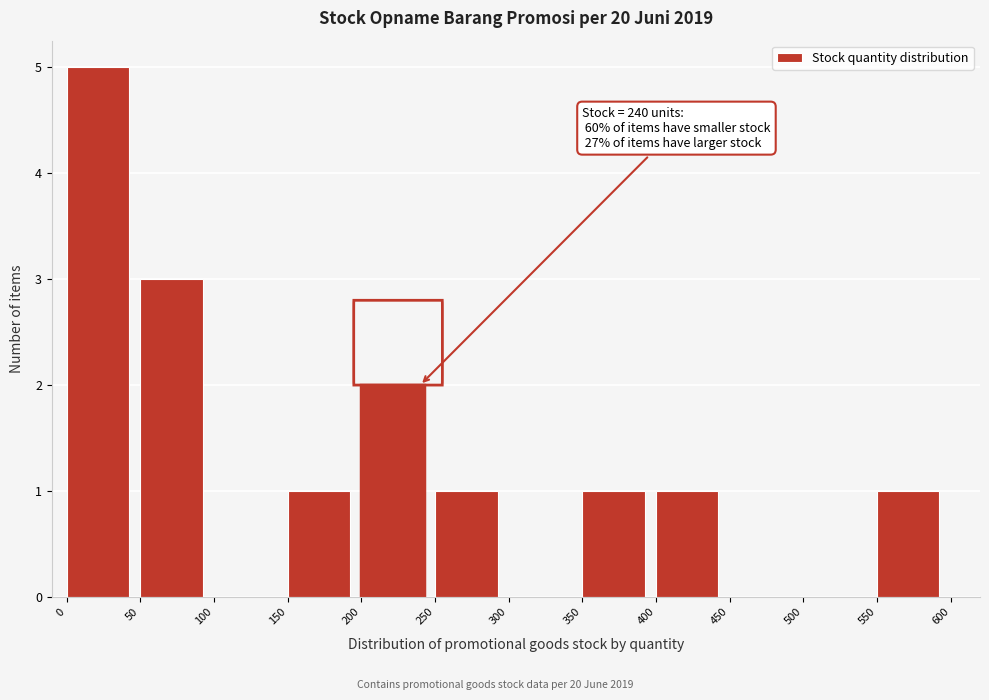

Over which range of the x-axis is the bar tallest?

0 to 50